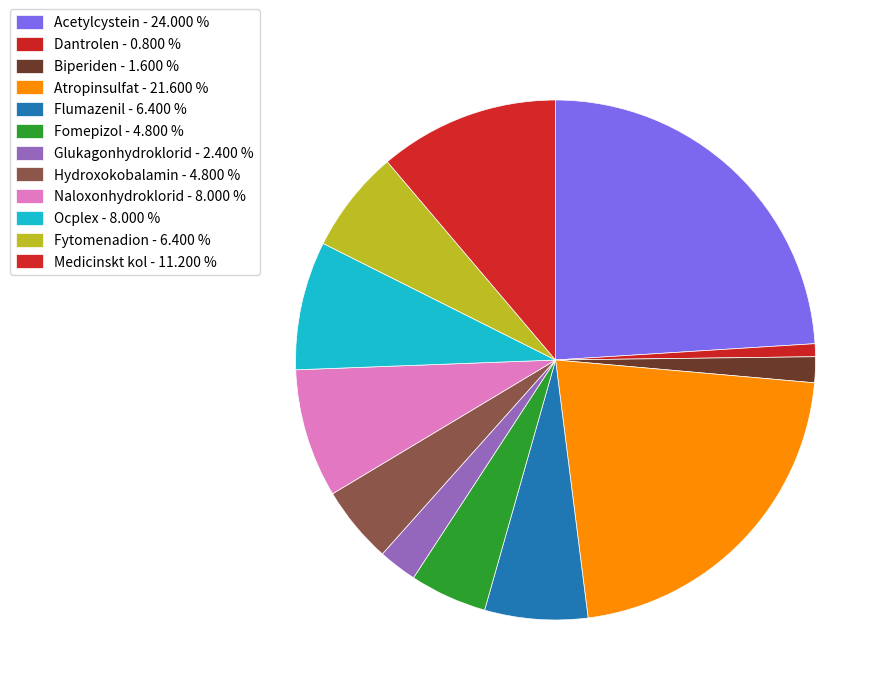

Is it true that Fytomenadion is 1% of the pie?

False